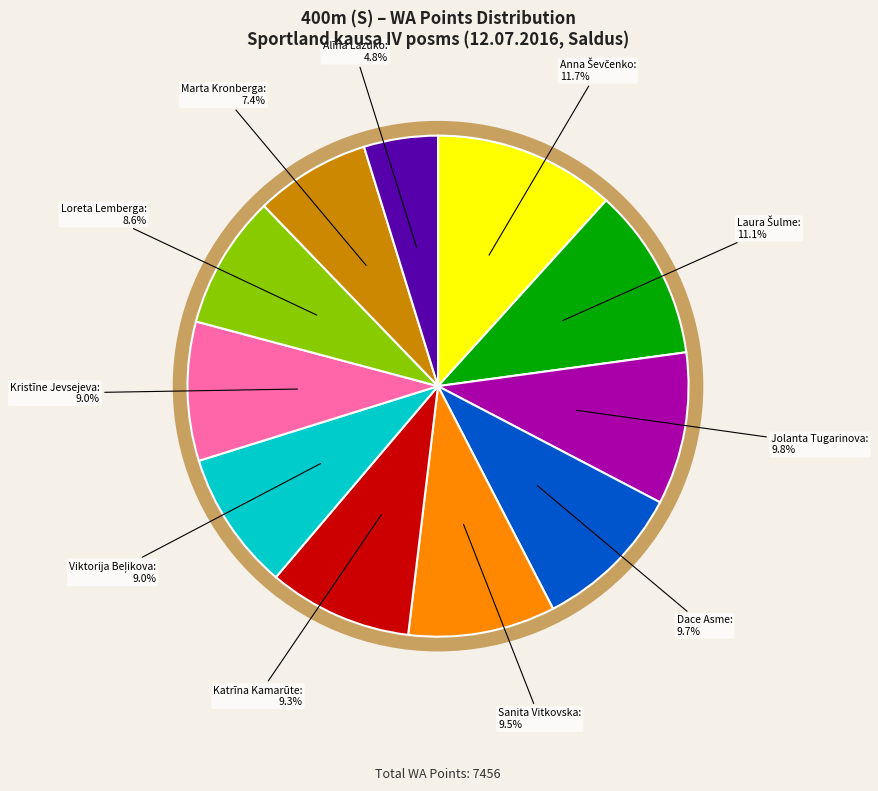

Is there a majority slice in this chart?

No